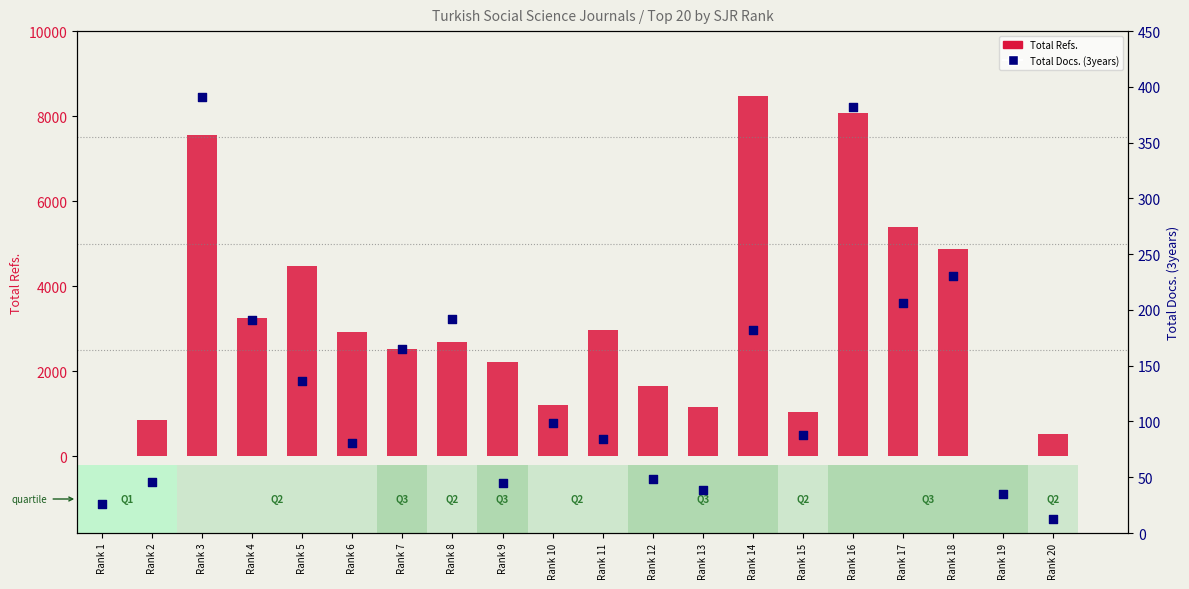

Which series has the largest total across all categories?

Total Refs.